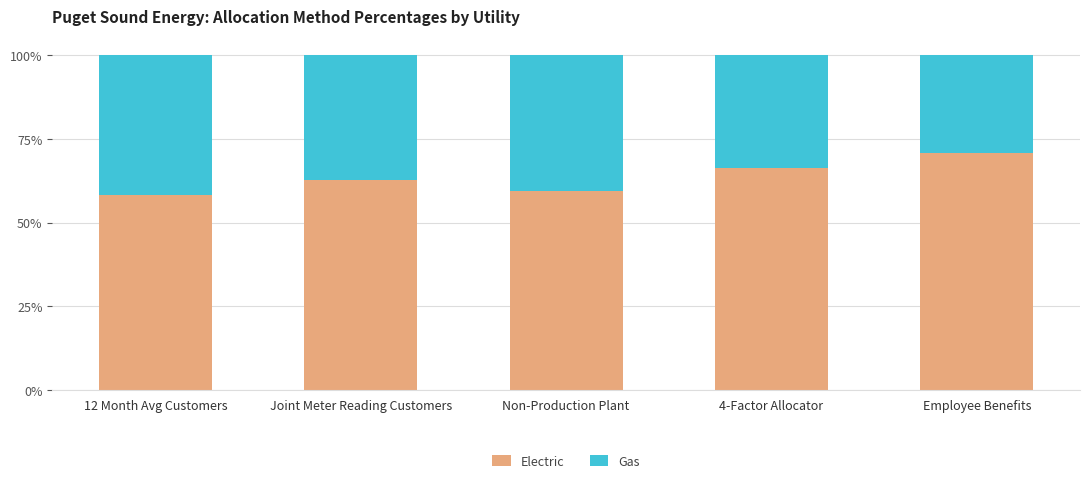

Which category has the lowest value in the Electric series?

12 Month Avg Customers